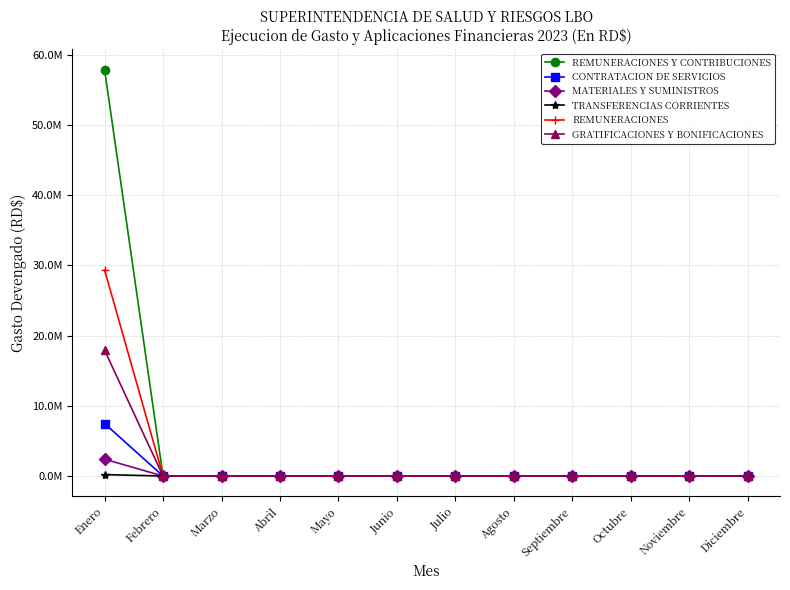

What are all the series names shown in the legend?

REMUNERACIONES Y CONTRIBUCIONES, CONTRATACION DE SERVICIOS, MATERIALES Y SUMINISTROS, TRANSFERENCIAS CORRIENTES, REMUNERACIONES, GRATIFICACIONES Y BONIFICACIONES